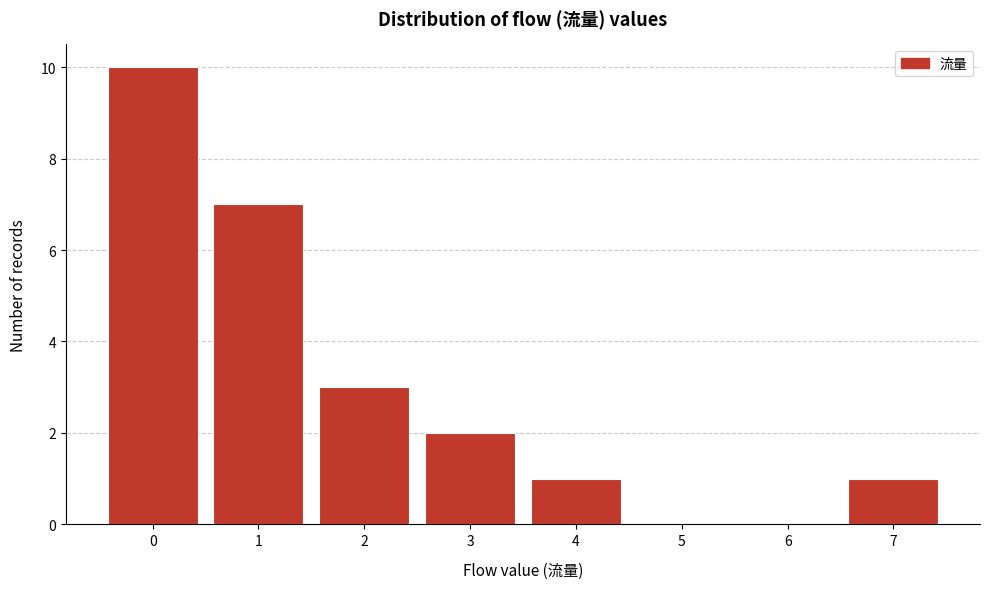

Reading left to right, list all the values displayed in this chart.

0=10	1=7	2=3	3=2	4=1	5=0	6=0	7=1